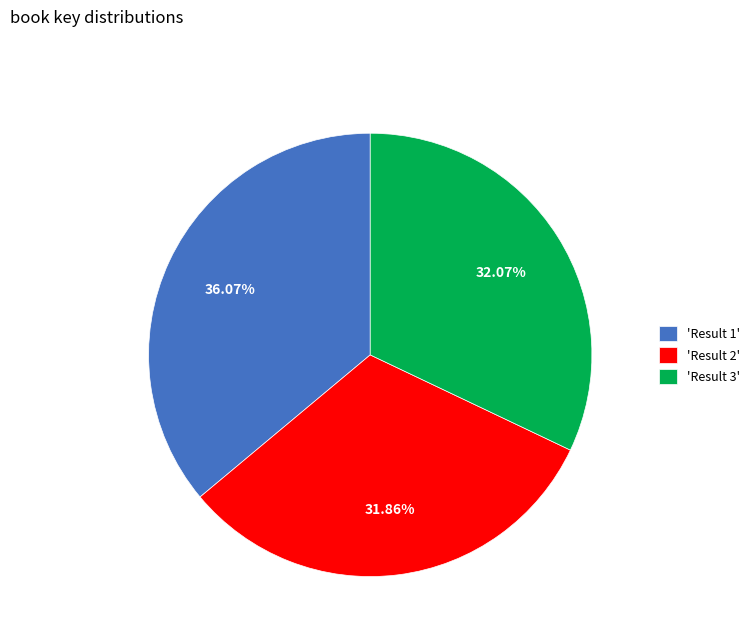

Do 'Result 1' and 'Result 2' together represent more than half of the pie?

Yes